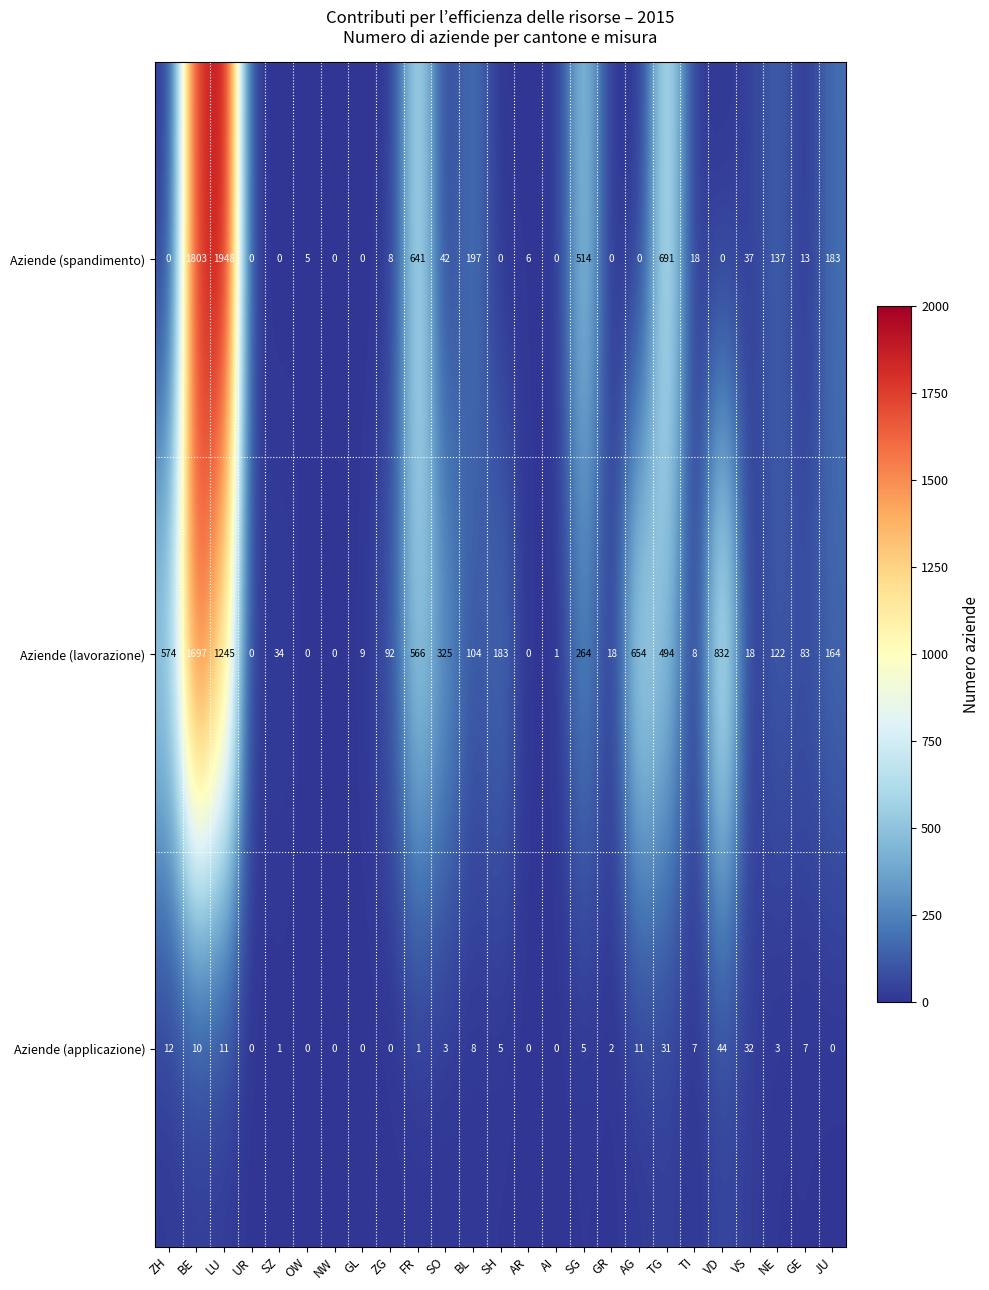

At which category does the chart reach its peak across all series?

LU